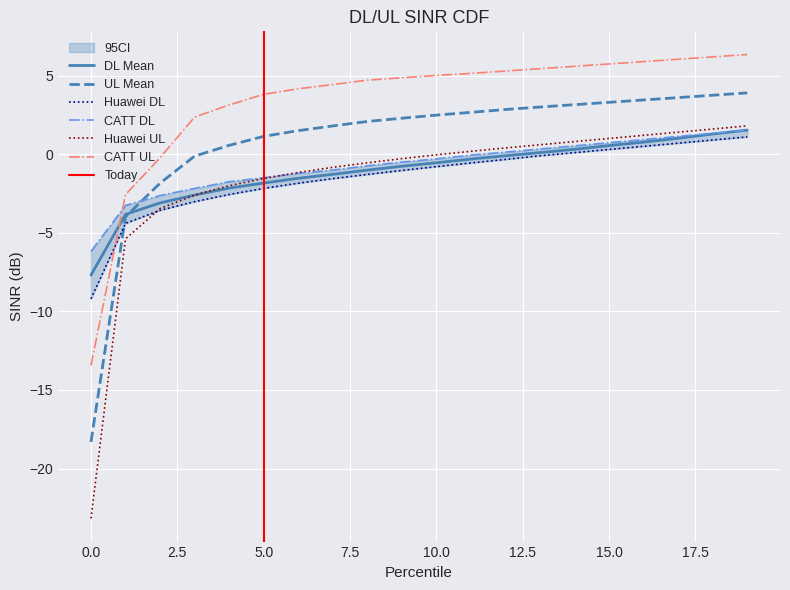

Reading right to left, transcribe all the data shown in this chart.

DL Mean: 1.5	1.3	1.0	0.8	0.5	0.3	0.1	-0.1	-0.3	-0.5	-0.8	-1.0	-1.3	-1.5	-1.8	-2.2	-2.6	-3.1	-3.8	-7.7
UL Mean: 3.9	3.8	3.6	3.5	3.3	3.1	3.0	2.8	2.7	2.5	2.3	2.1	1.8	1.5	1.1	0.6	-0.1	-1.8	-4.0	-18.3
Huawei DL: 1.1	0.9	0.7	0.5	0.3	0.1	-0.1	-0.3	-0.6	-0.8	-1.0	-1.3	-1.6	-1.8	-2.2	-2.6	-3.0	-3.6	-4.4	-9.2
CATT DL: 1.5	1.3	1.1	0.9	0.7	0.5	0.3	0.1	-0.1	-0.3	-0.5	-0.7	-1.0	-1.2	-1.5	-1.8	-2.2	-2.6	-3.3	-6.2
Huawei UL: 1.8	1.6	1.4	1.2	1.0	0.8	0.6	0.4	0.2	-0.0	-0.3	-0.5	-0.8	-1.2	-1.5	-2.0	-2.6	-3.5	-5.4	-23.2
CATT UL: 6.3	6.2	6.0	5.9	5.7	5.6	5.4	5.3	5.1	5.0	4.9	4.7	4.4	4.2	3.8	3.1	2.4	-0.2	-2.6	-13.4